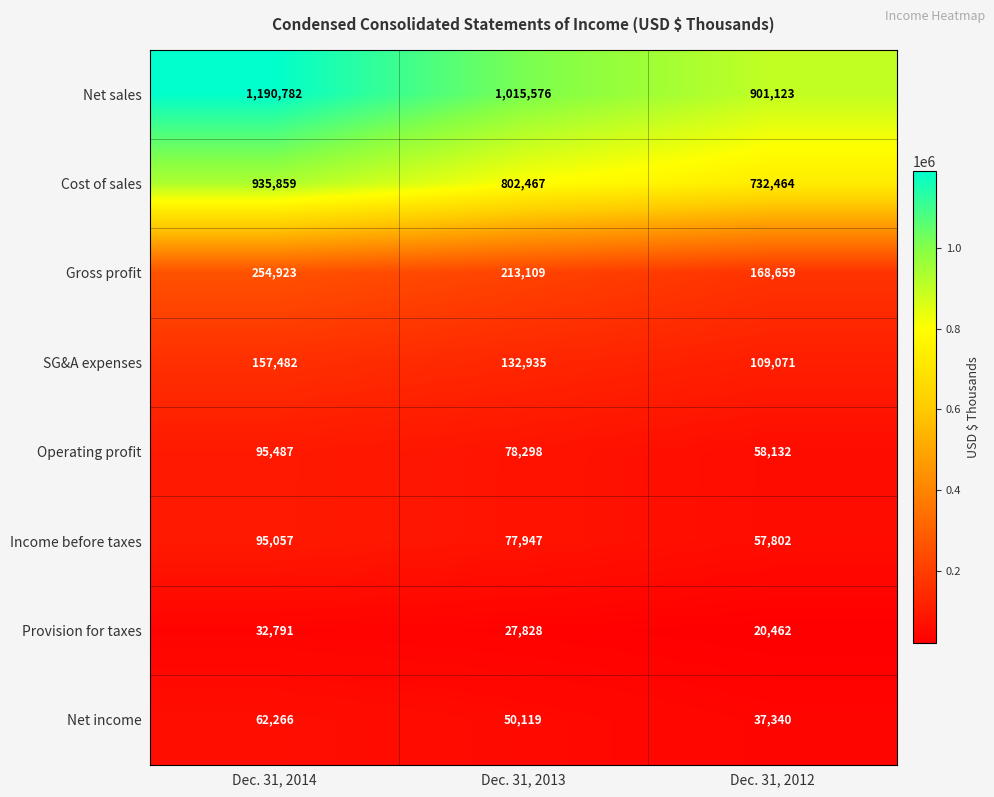

Rank the series by their maximum value, from lowest to highest.

Provision for taxes, Net income, Income before taxes, Operating profit, SG&A expenses, Gross profit, Cost of sales, Net sales